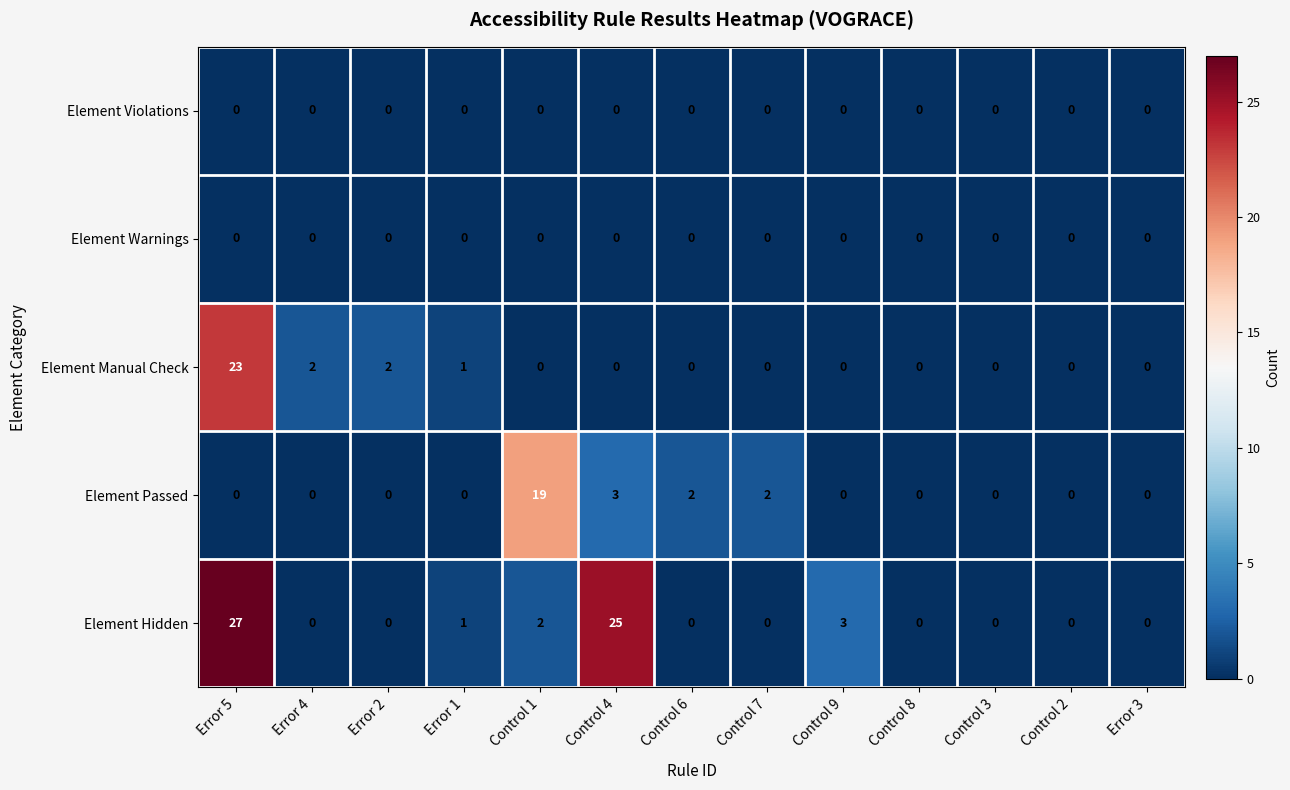

True or false: Element Hidden has a value of 3 at Control 9.

True